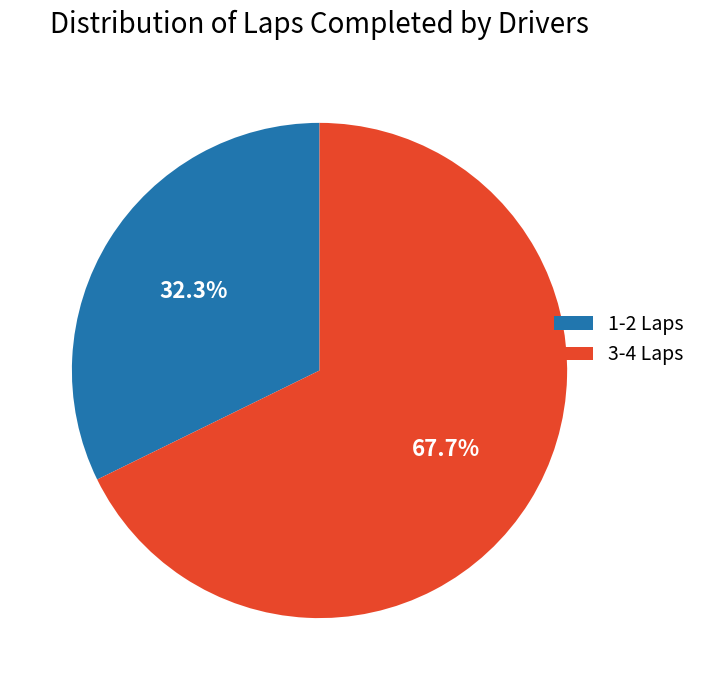

How many segments does this pie chart have?

2